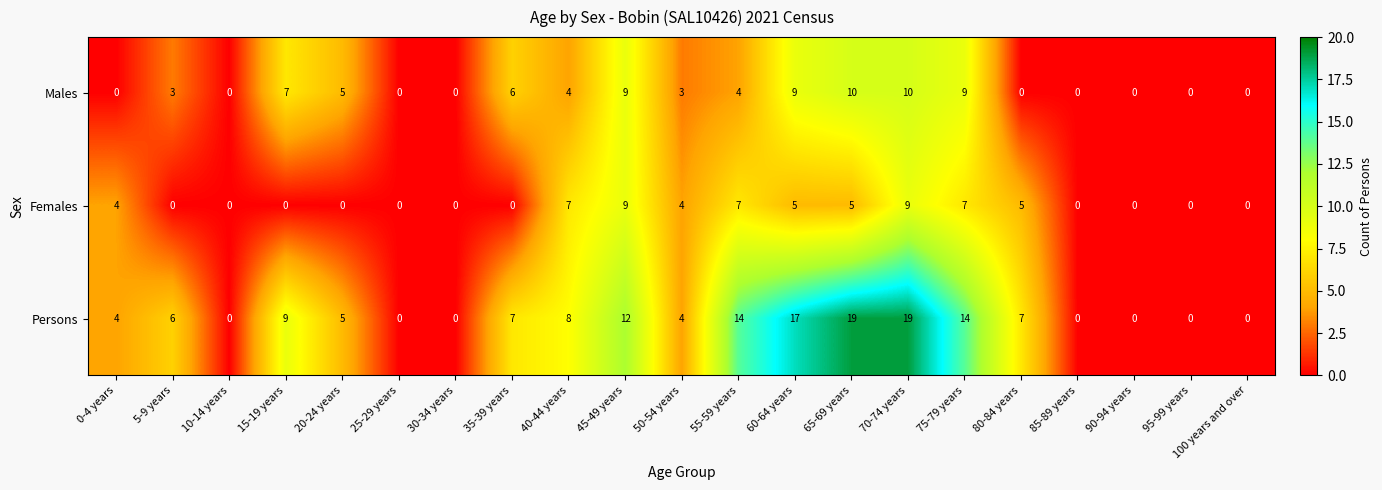

Which series changed the most between 30-34 years and 35-39 years?

Persons